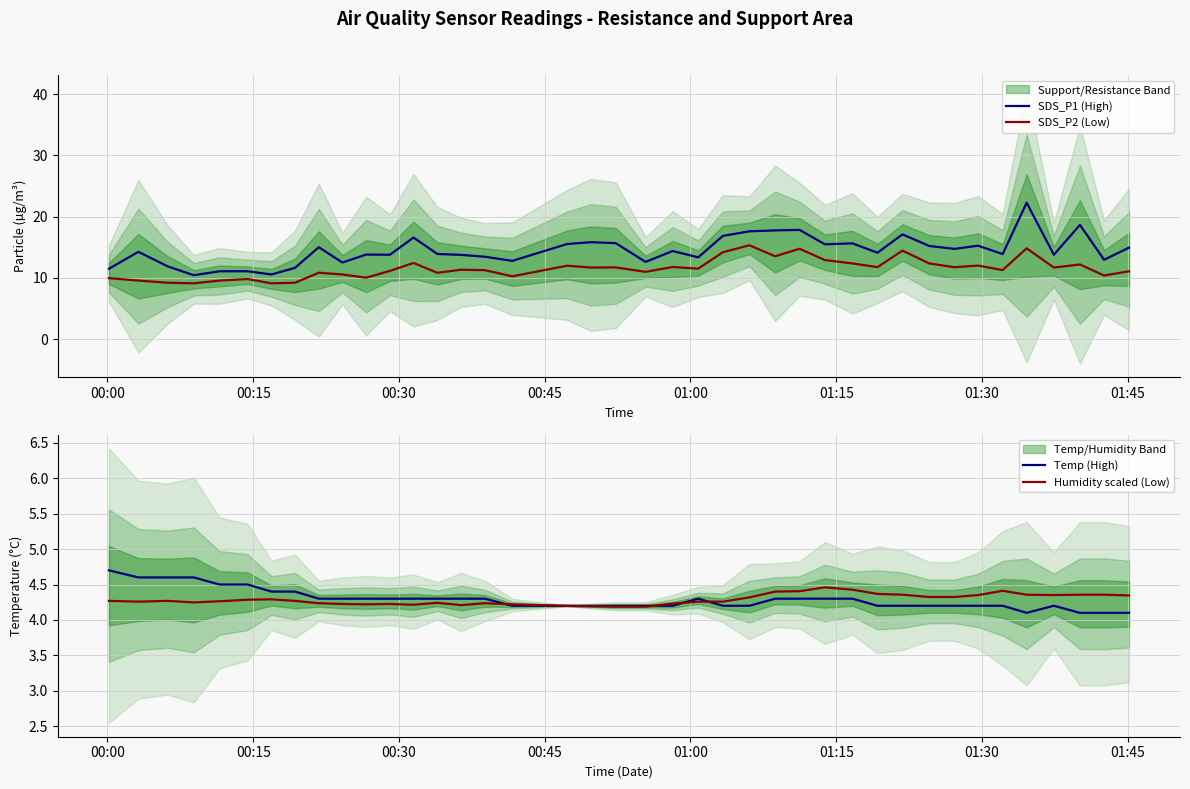

What is the minimum value for SDS_P2 (Low)?

9.1